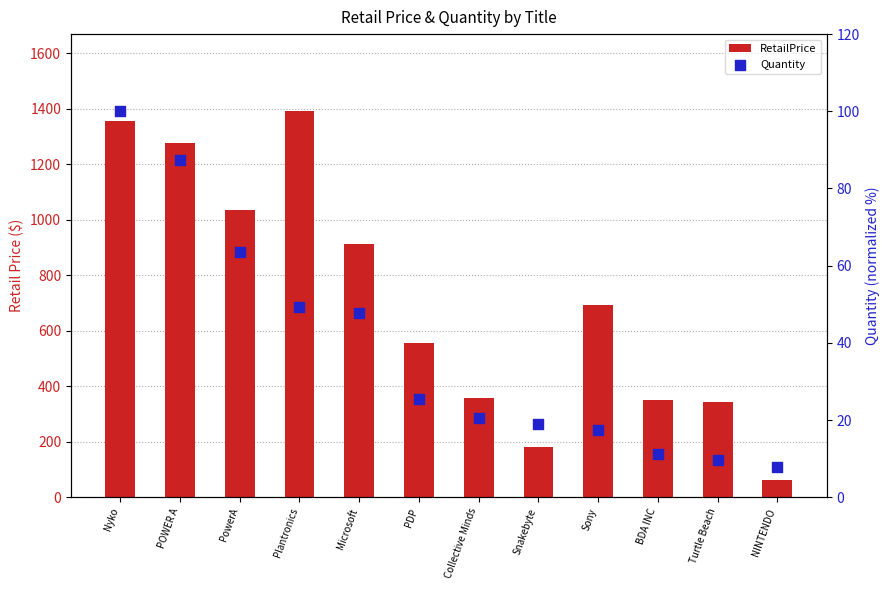

Which series contains the highest Y value?

RetailPrice